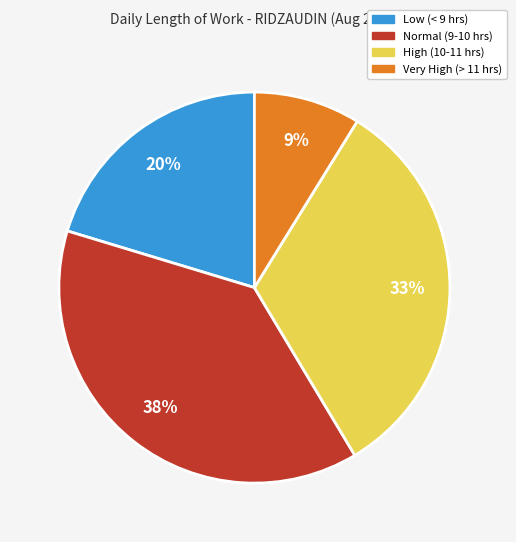

How many segments does this pie chart have?

4